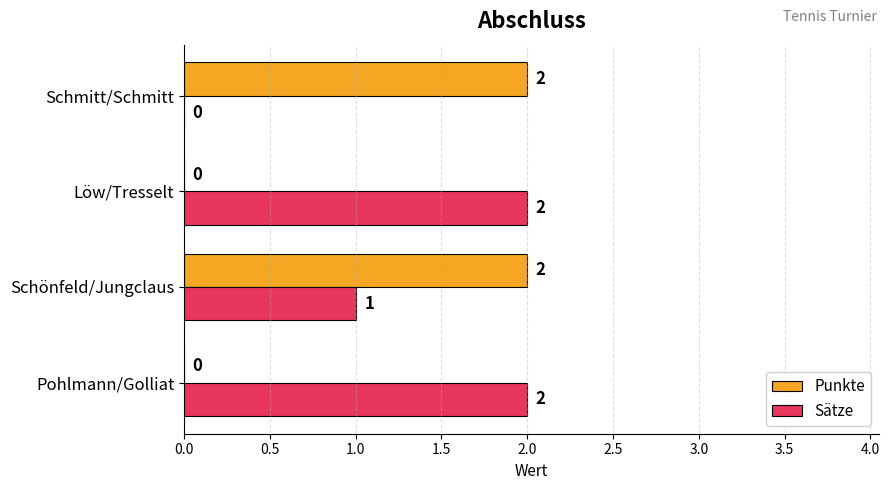

How many distinct data groups are displayed?

2